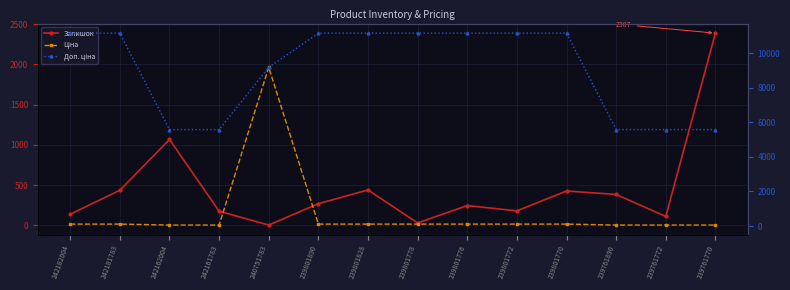

Which series has the widest spread of values?

Ціна